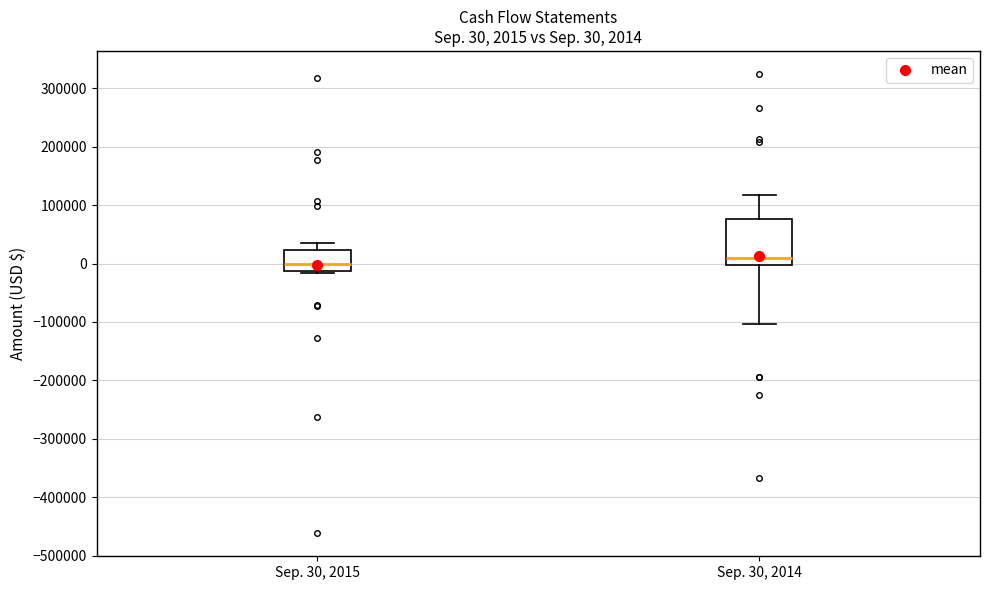

Which box is the tallest, from its lower edge to its upper edge?

Sep. 30, 2014